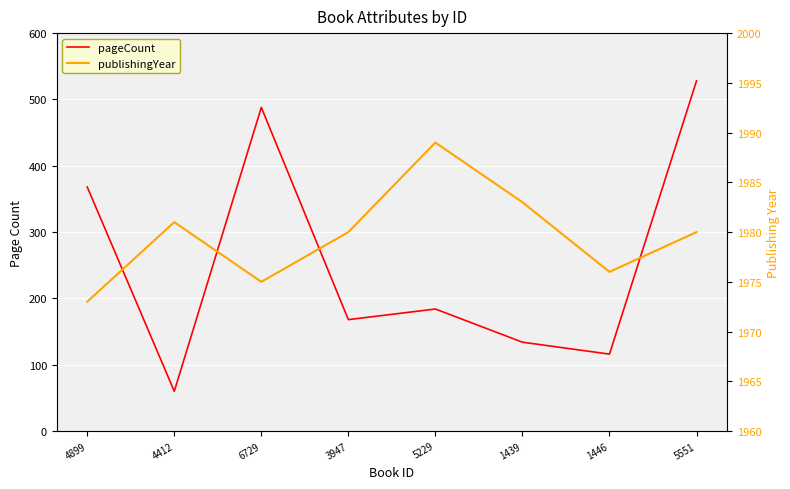

True or false: pageCount and publishingYear cross at least once.

False